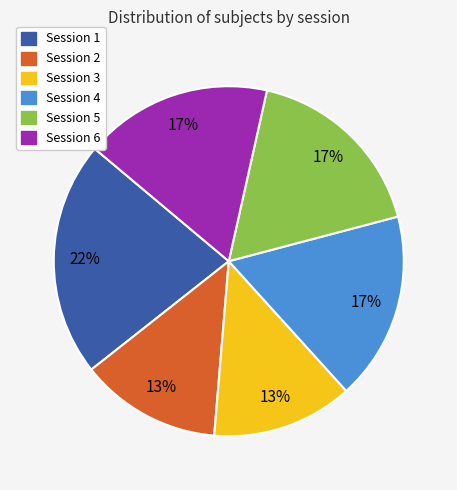

Which has a higher value, Session 3 or Session 5?

Session 5